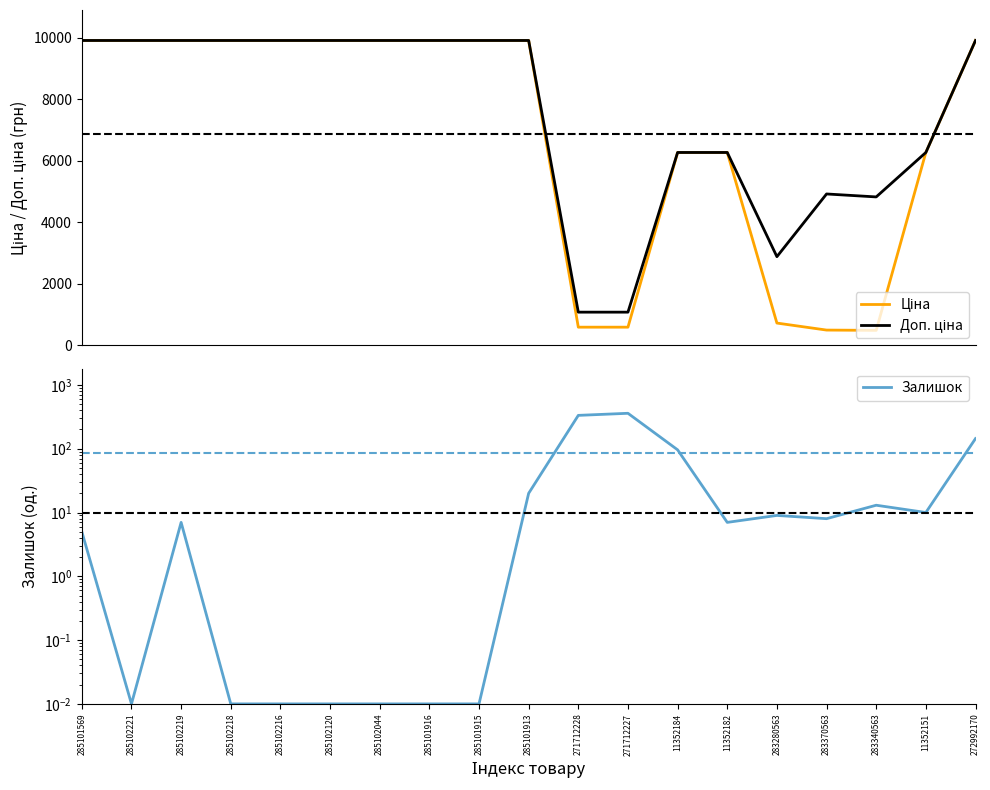

How many values in the Залишок series exceed 7?

9